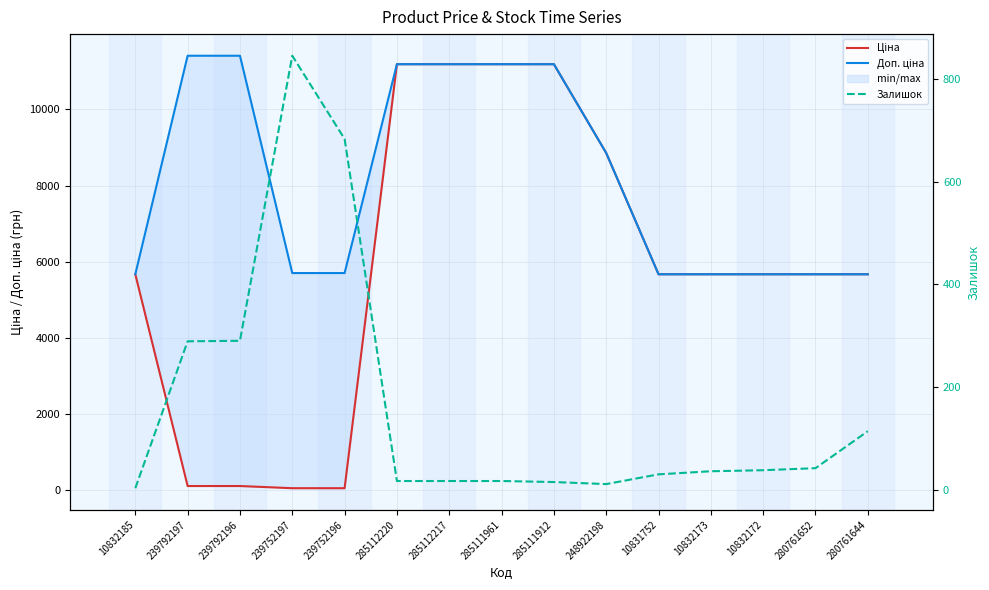

How many values in the Доп. ціна series are below 5705?

6